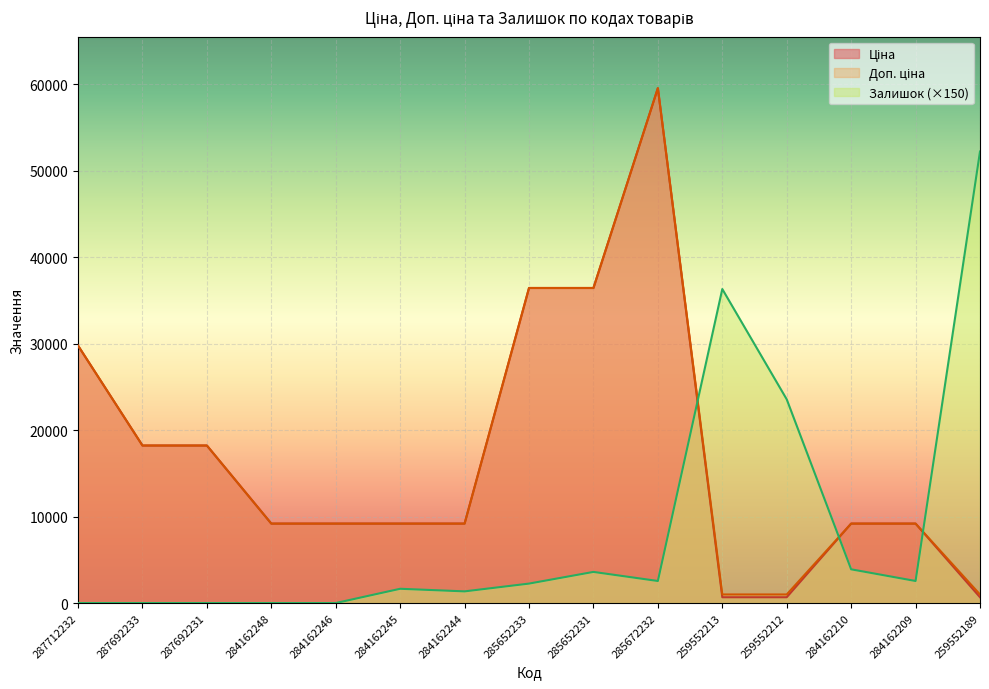

Between 284162210 and 285652231, which is larger?

285652231